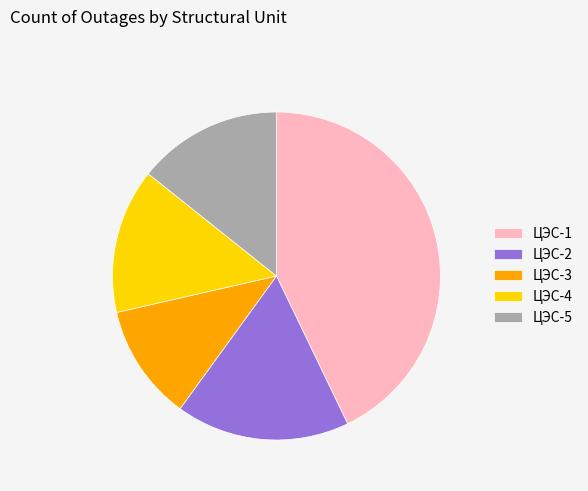

Do ЦЭС-3 and ЦЭС-4 together represent more than half of the pie?

No